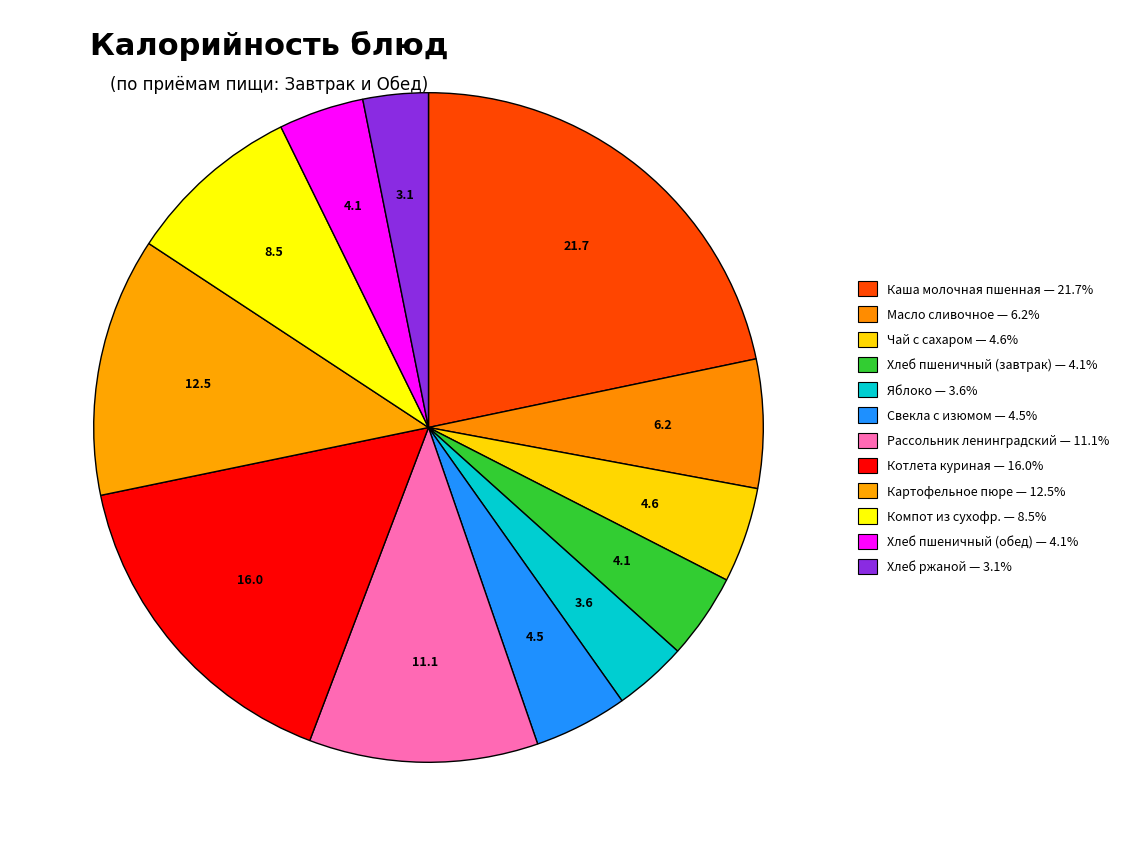

Count the number of slices in the pie.

12